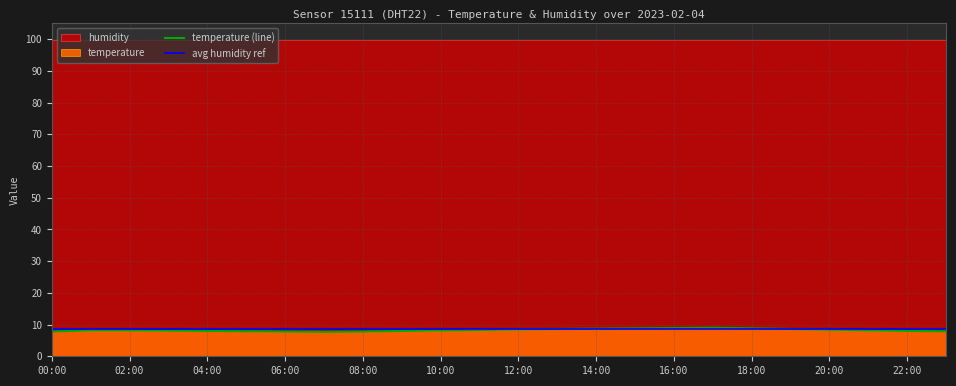

The temperature (line) series shows 8.5 at 12:00. True or false?

True